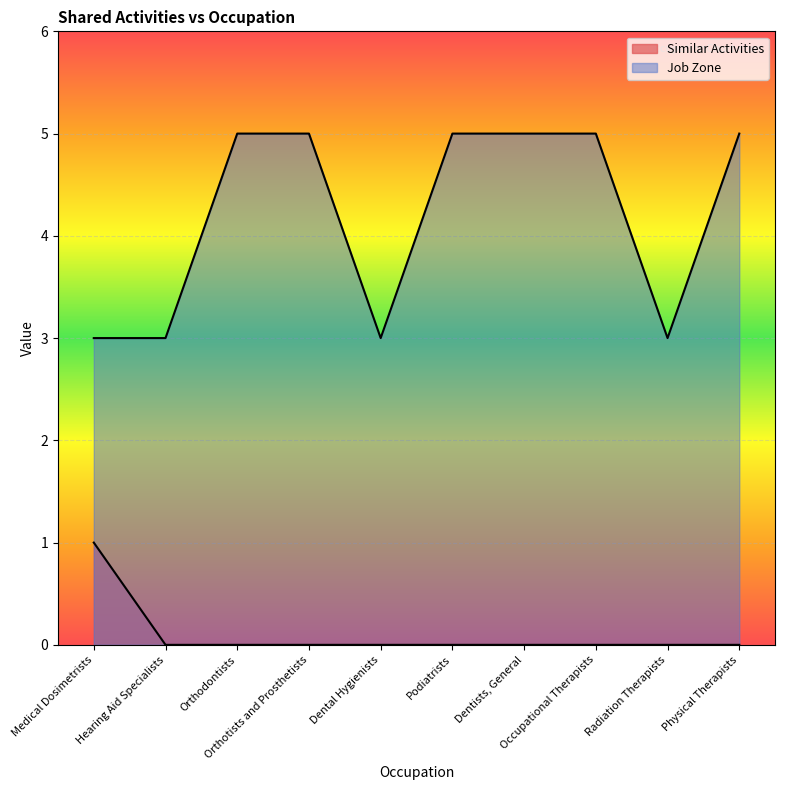

At which label does Job Zone reach its minimum?

Medical Dosimetrists